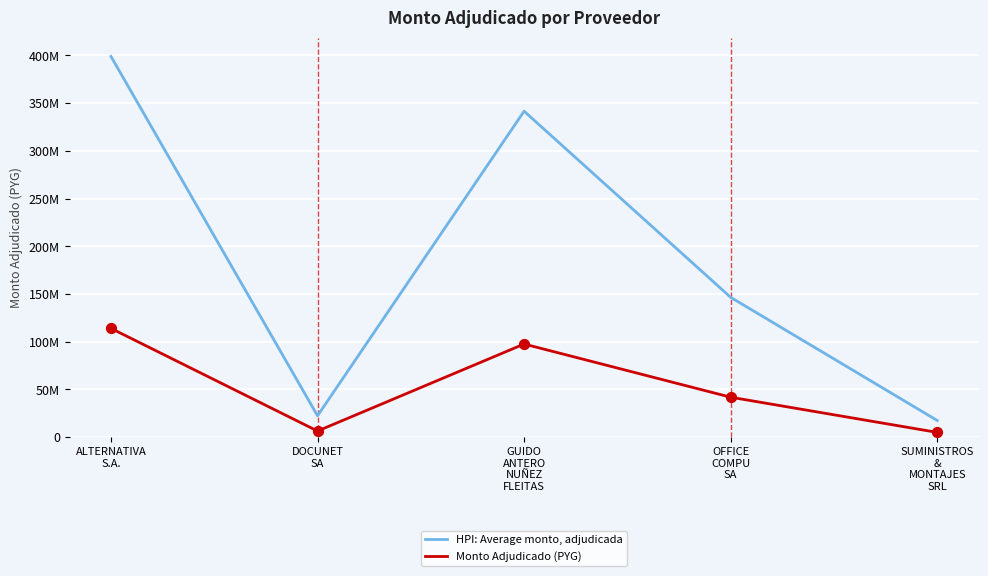

At how many categories does at least one series exceed 95432337?

3